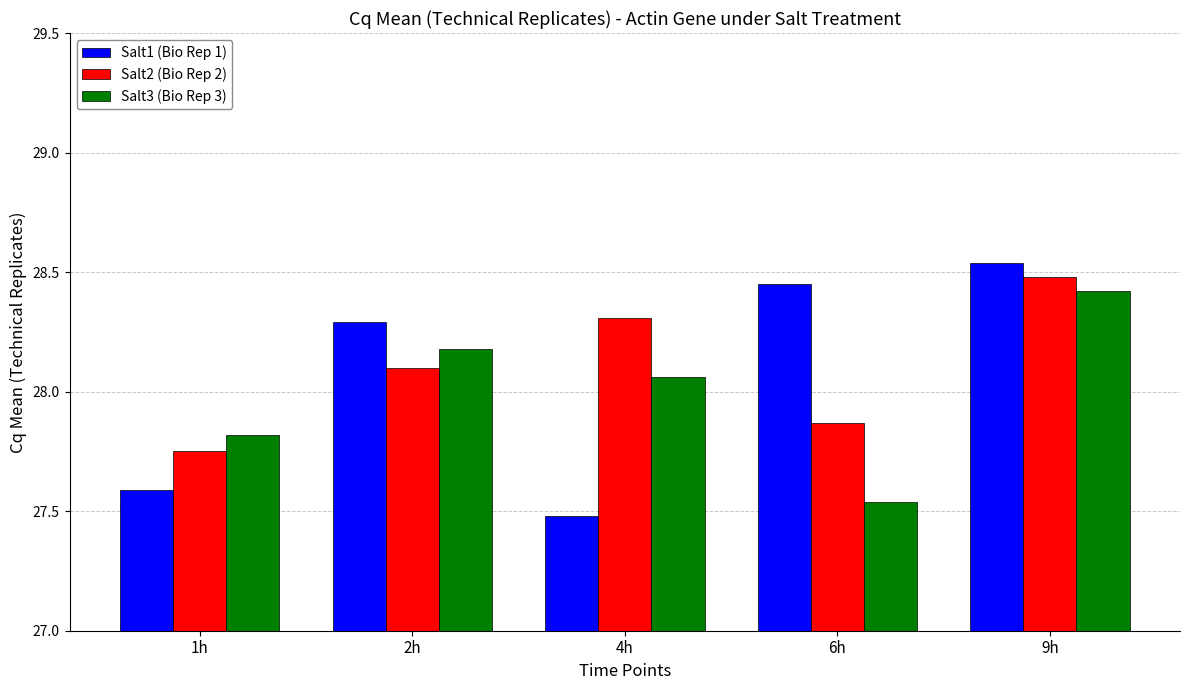

What is the difference between the second highest and minimum values in the Salt1 (Bio Rep 1) series?

1.0